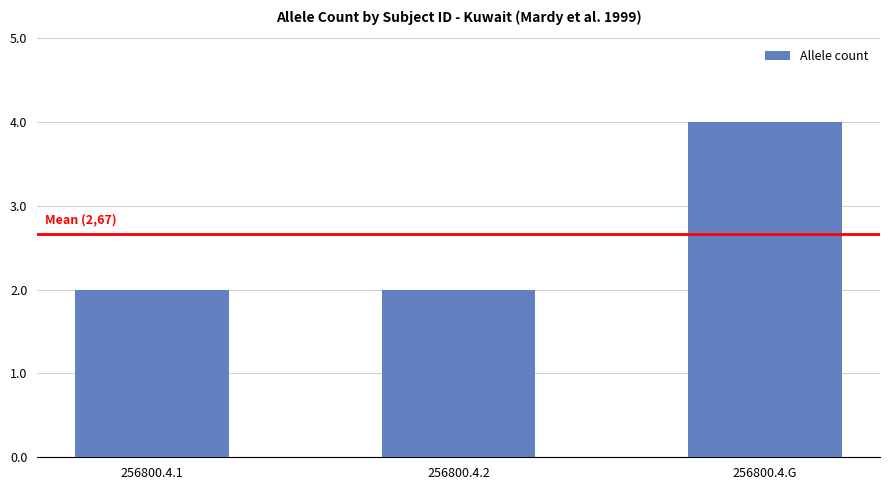

Reading left to right, transcribe all the data shown in this chart.

2	2	4